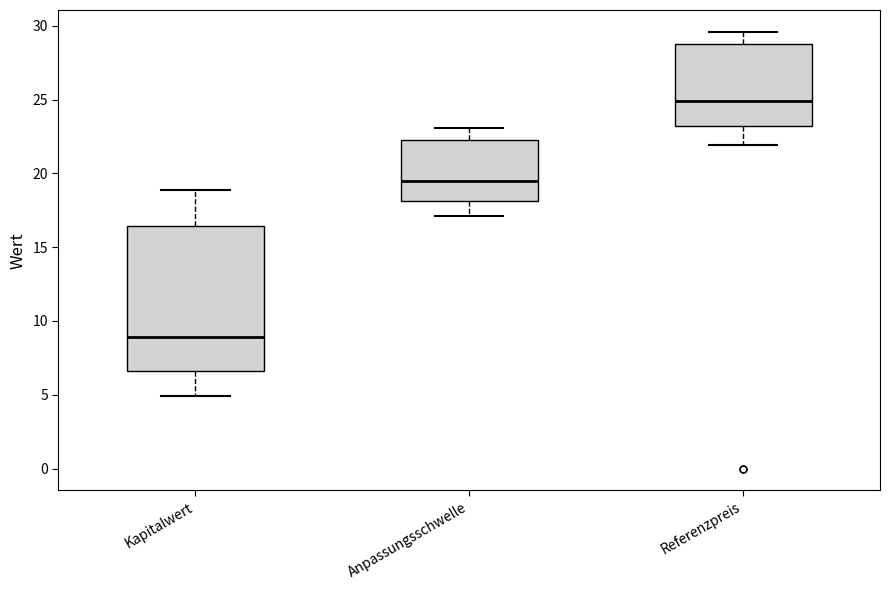

Which box is the tallest, from its lower edge to its upper edge?

Kapitalwert